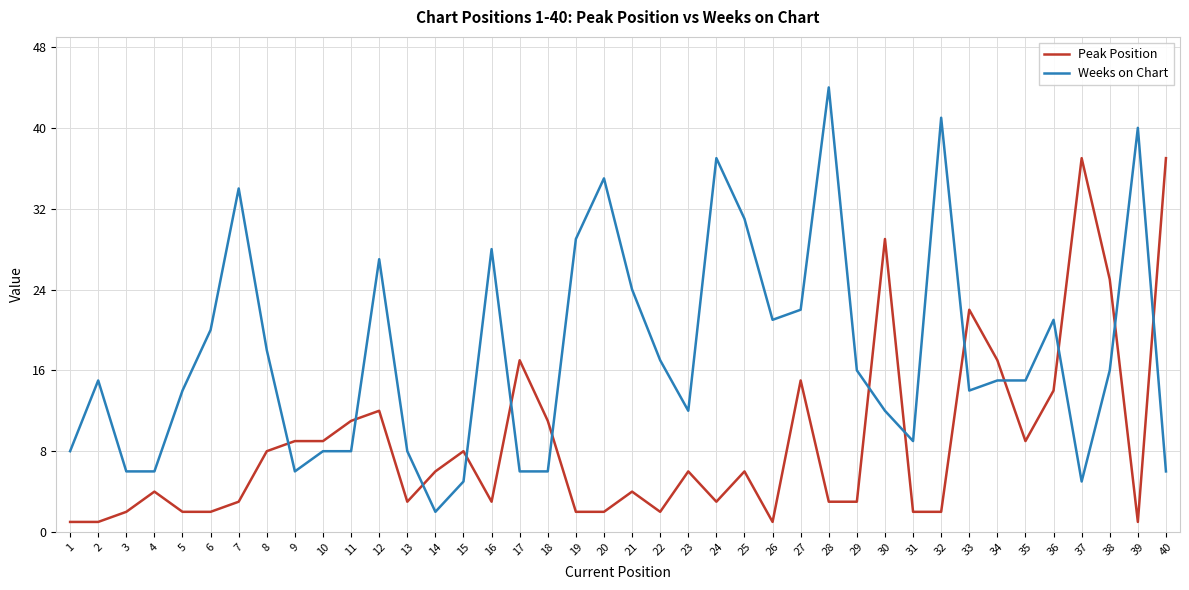

What is the maximum value for Weeks on Chart?

44